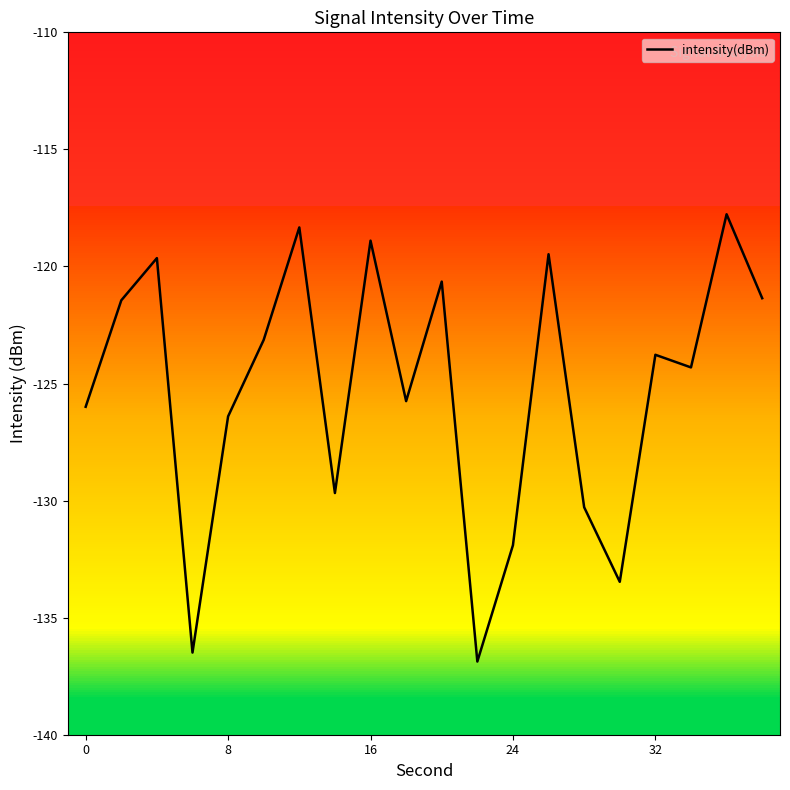

How many data points are above -123?

8